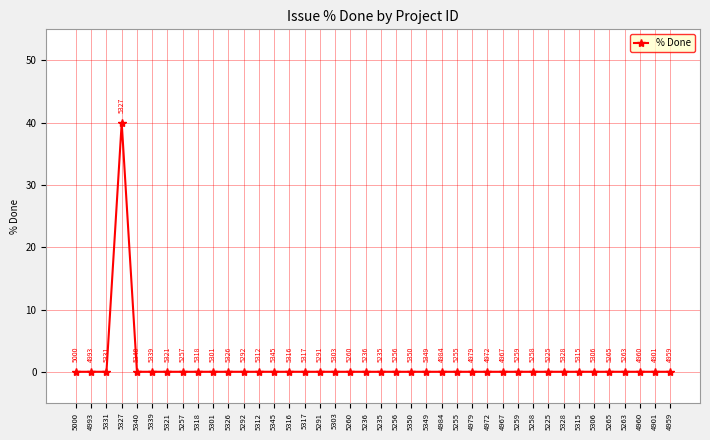

The chart shows a value of -23 at 5321. True or false?

False